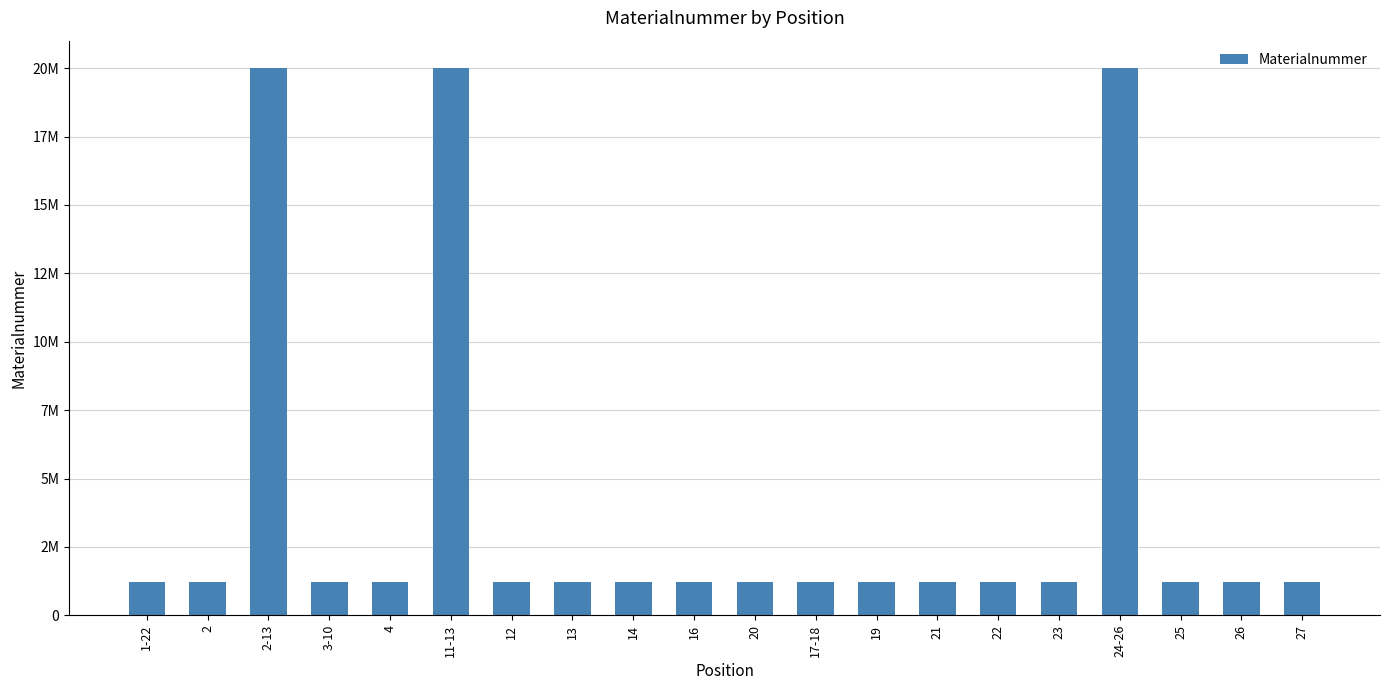

Rank the categories by value from highest to lowest.

2-13, 11-13, 24-26, 23, 3-10, 16, 1-22, 20, 25, 2, 27, 21, 19, 17-18, 14, 13, 12, 4, 22, 26